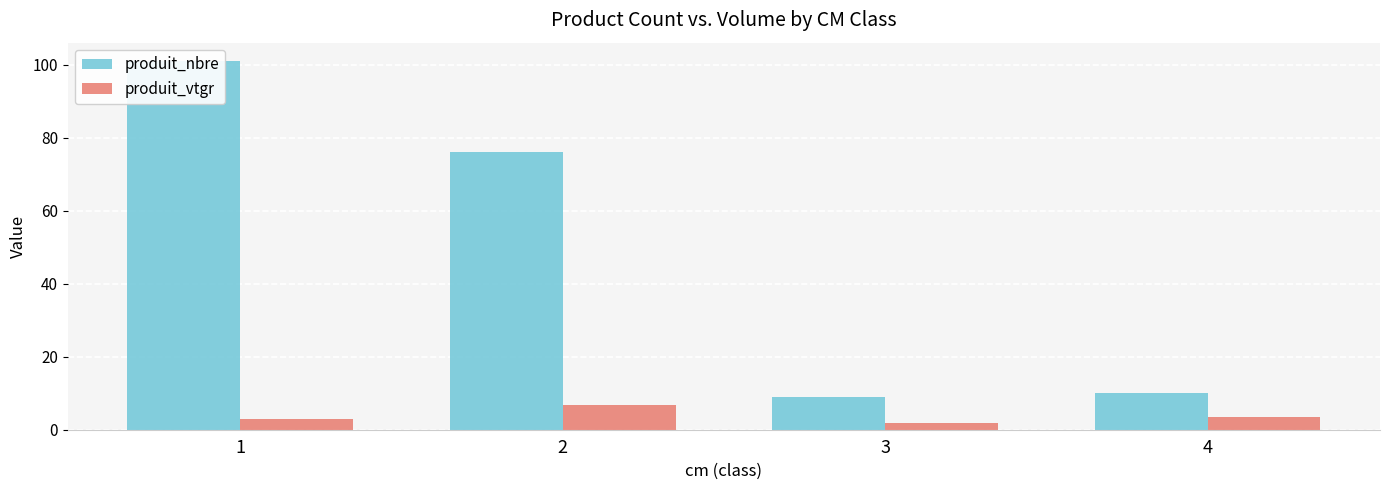

What is the smallest value displayed?

1.9